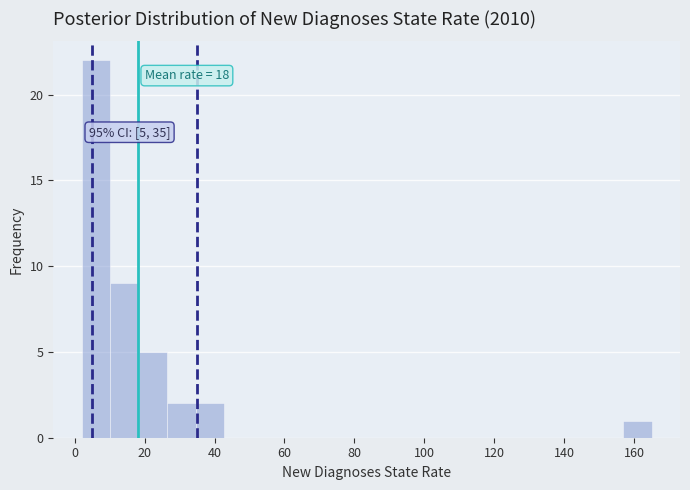

Which range on the x-axis has the tallest bar?

2 to 10